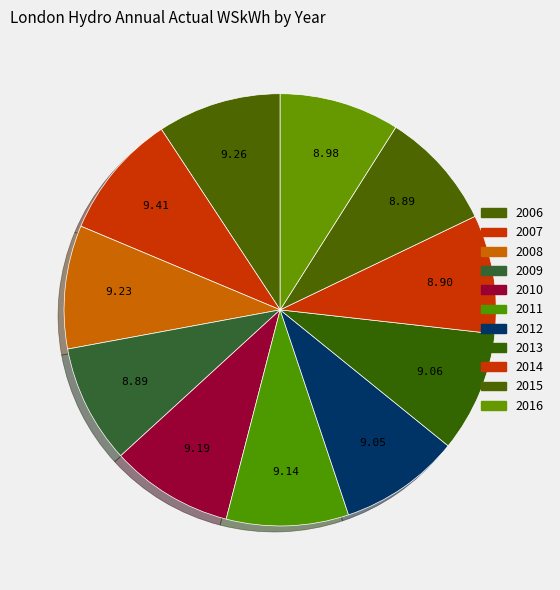

Count the number of slices in the pie.

11